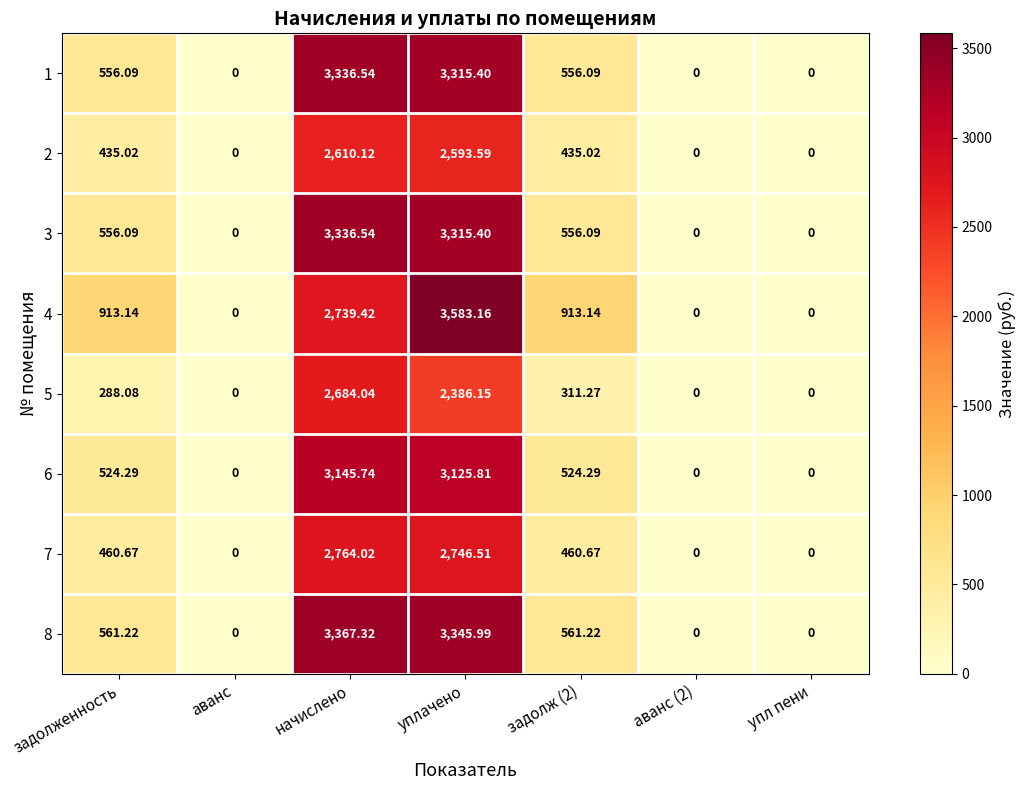

Is the value of 1 at аванс greater than the value of 8 at начислено?

No